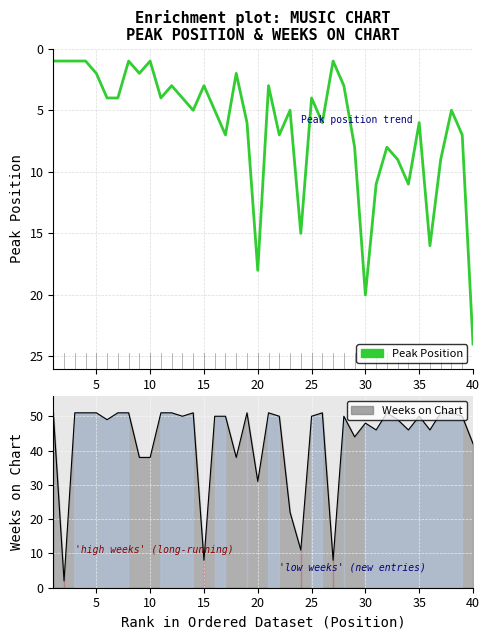

How many interior local peaks (higher than both neighbors) does the data have?

11